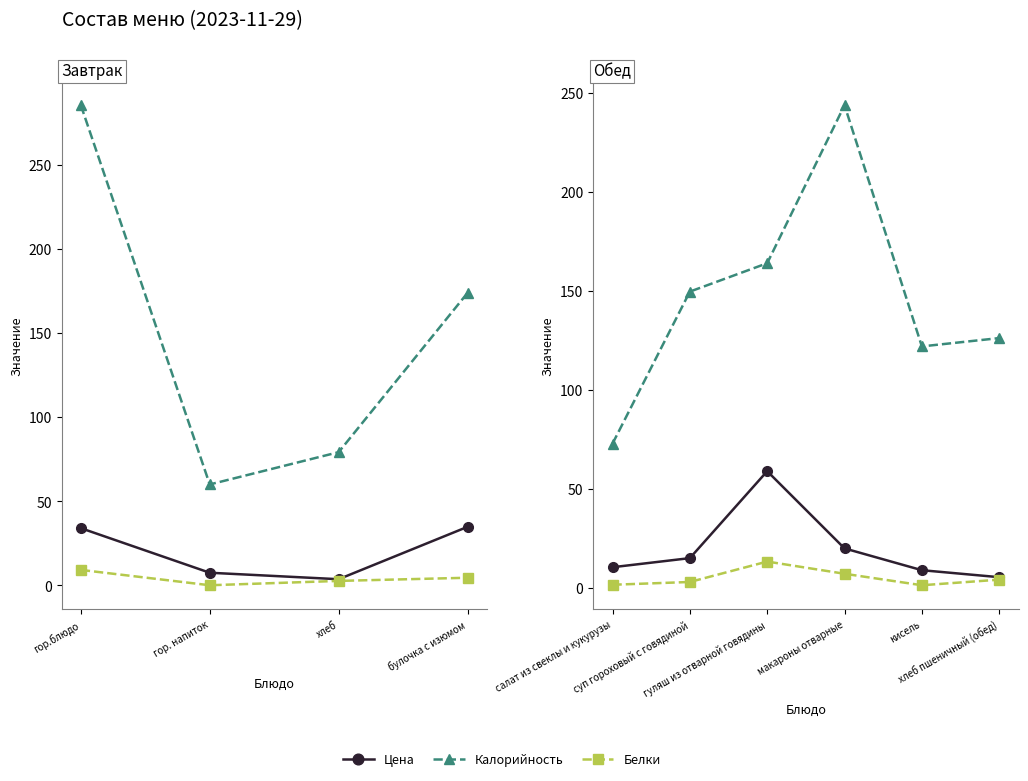

List the series in order of their peak value, highest first.

Калорийность, Цена, Белки